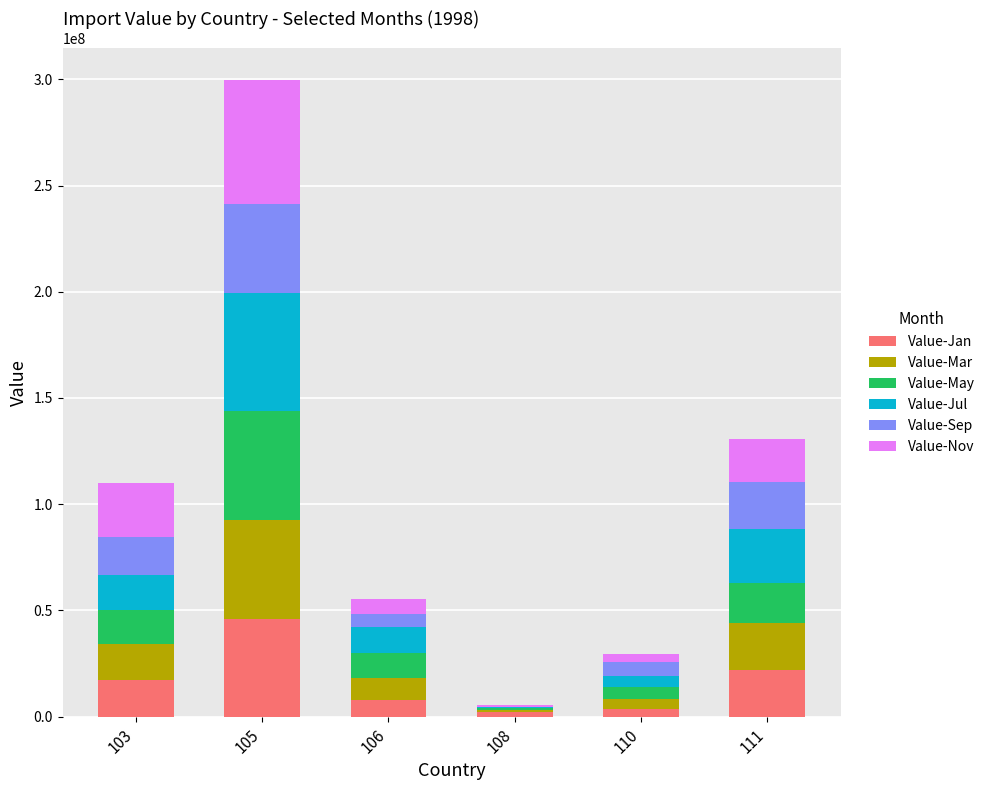

At which category is the sum across all series the highest?

105